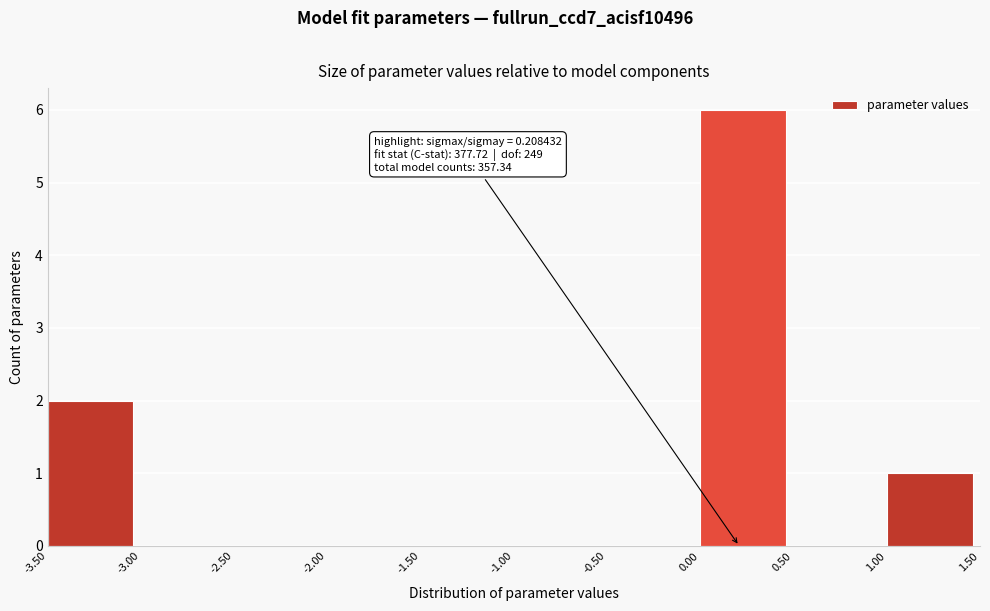

Over which range of the x-axis is the bar tallest?

0.00 to 0.50